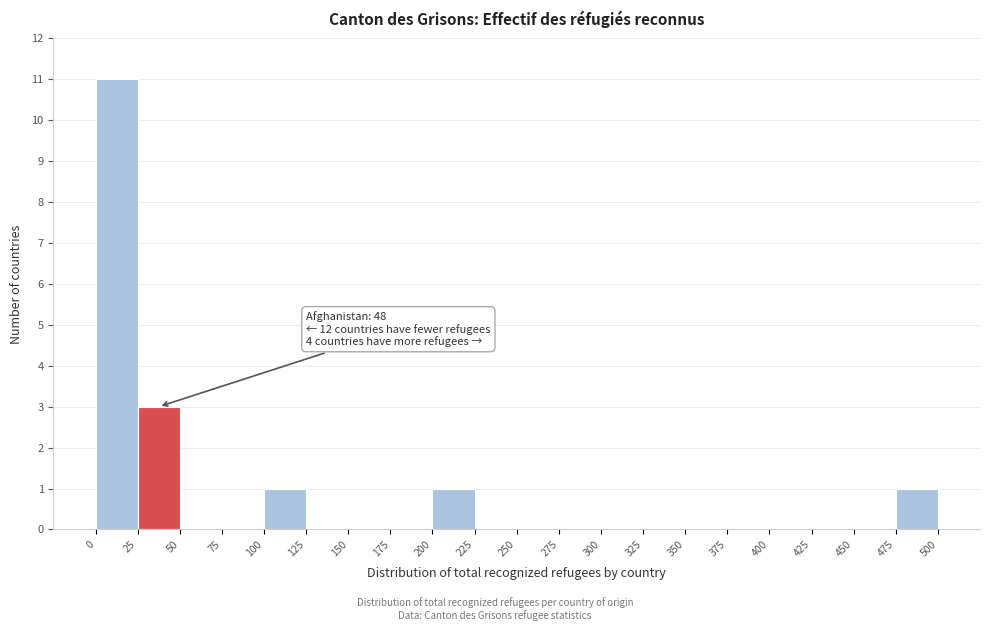

Over which range of the x-axis is the bar tallest?

0 to 25